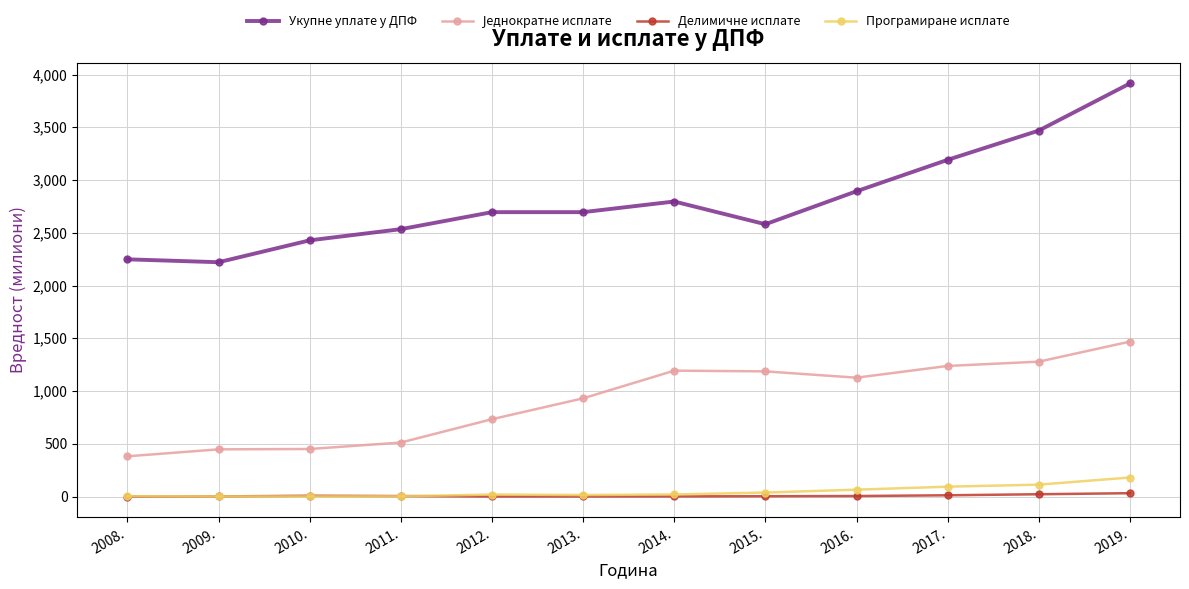

What is the label of the 11th point from the left?

2018.